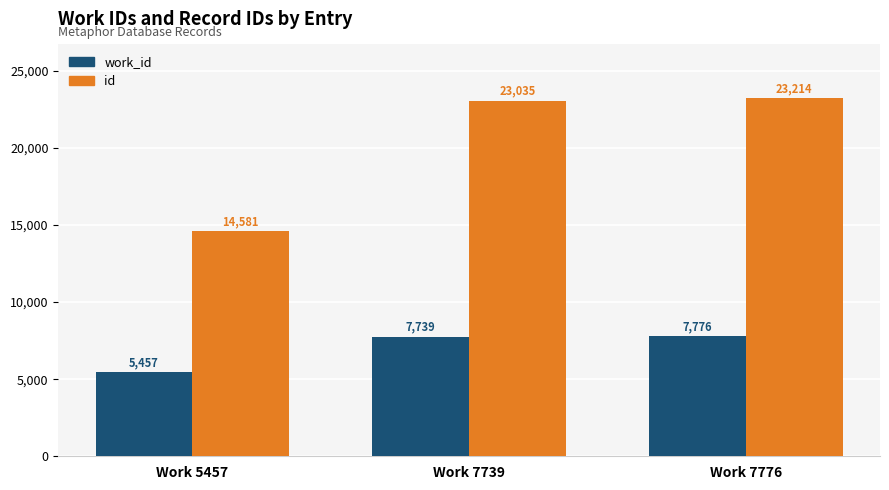

Reading left to right, what are all the values shown in this chart?

work_id: 5457	7739	7776
id: 14581	23035	23214